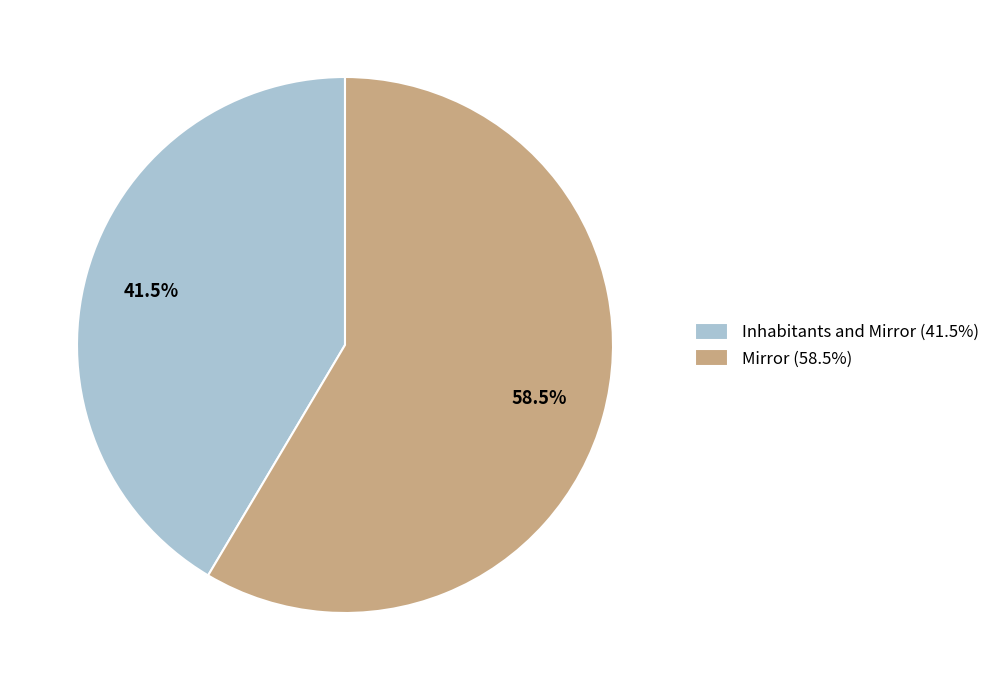

What is the total percentage of Inhabitants and Mirror and Mirror?

100.0%